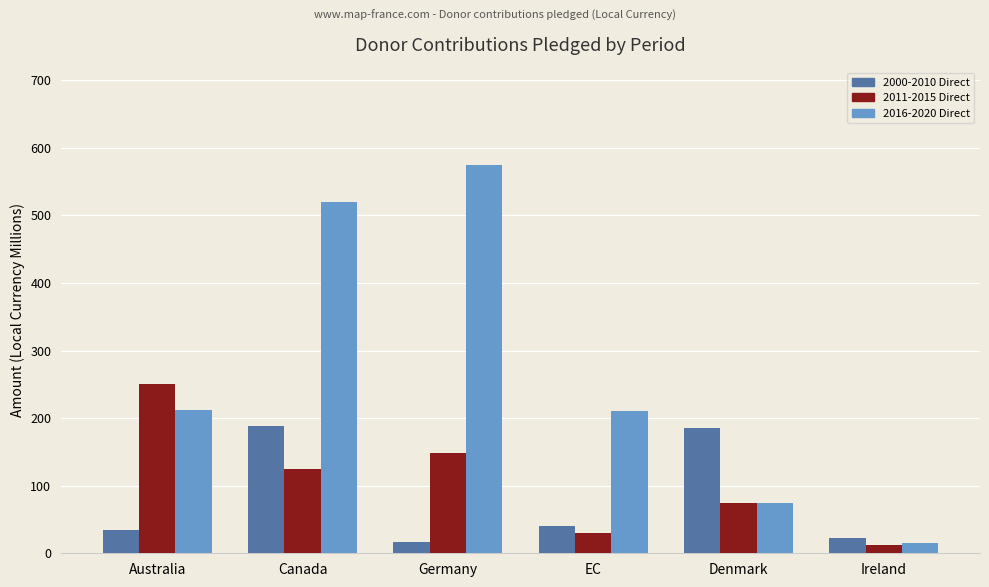

Which series has the largest range (max minus min)?

2016-2020 Direct